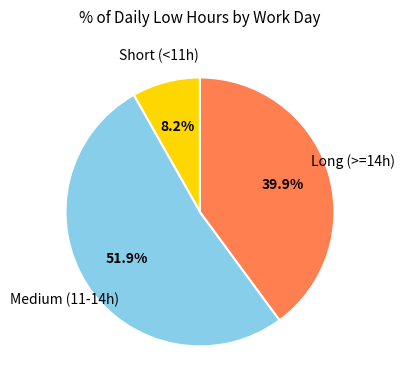

Does any single category account for the majority?

Yes